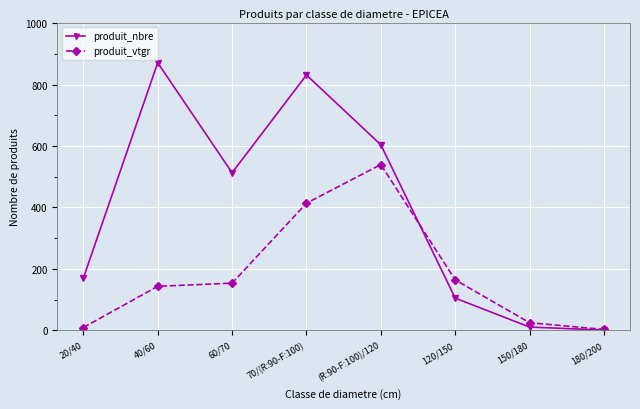

Reading right to left, extract all data points from this chart.

produit_nbre: 180/200=1.0	150/180=11.0	120/150=105.0	(R:90-F:100)/120=604.0	70/(R:90-F:100)=831.0	60/70=513.0	40/60=871.0	20/40=170.0
produit_vtgr: 180/200=3.2	150/180=25.0	120/150=164.4	(R:90-F:100)/120=539.7	70/(R:90-F:100)=413.9	60/70=153.8	40/60=143.6	20/40=9.4